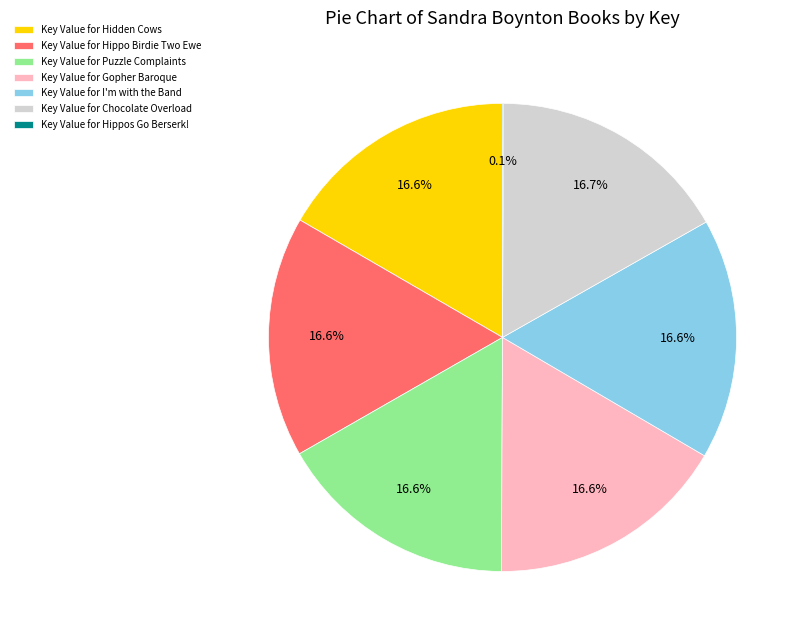

Is there any slice that represents more than half of the pie?

No